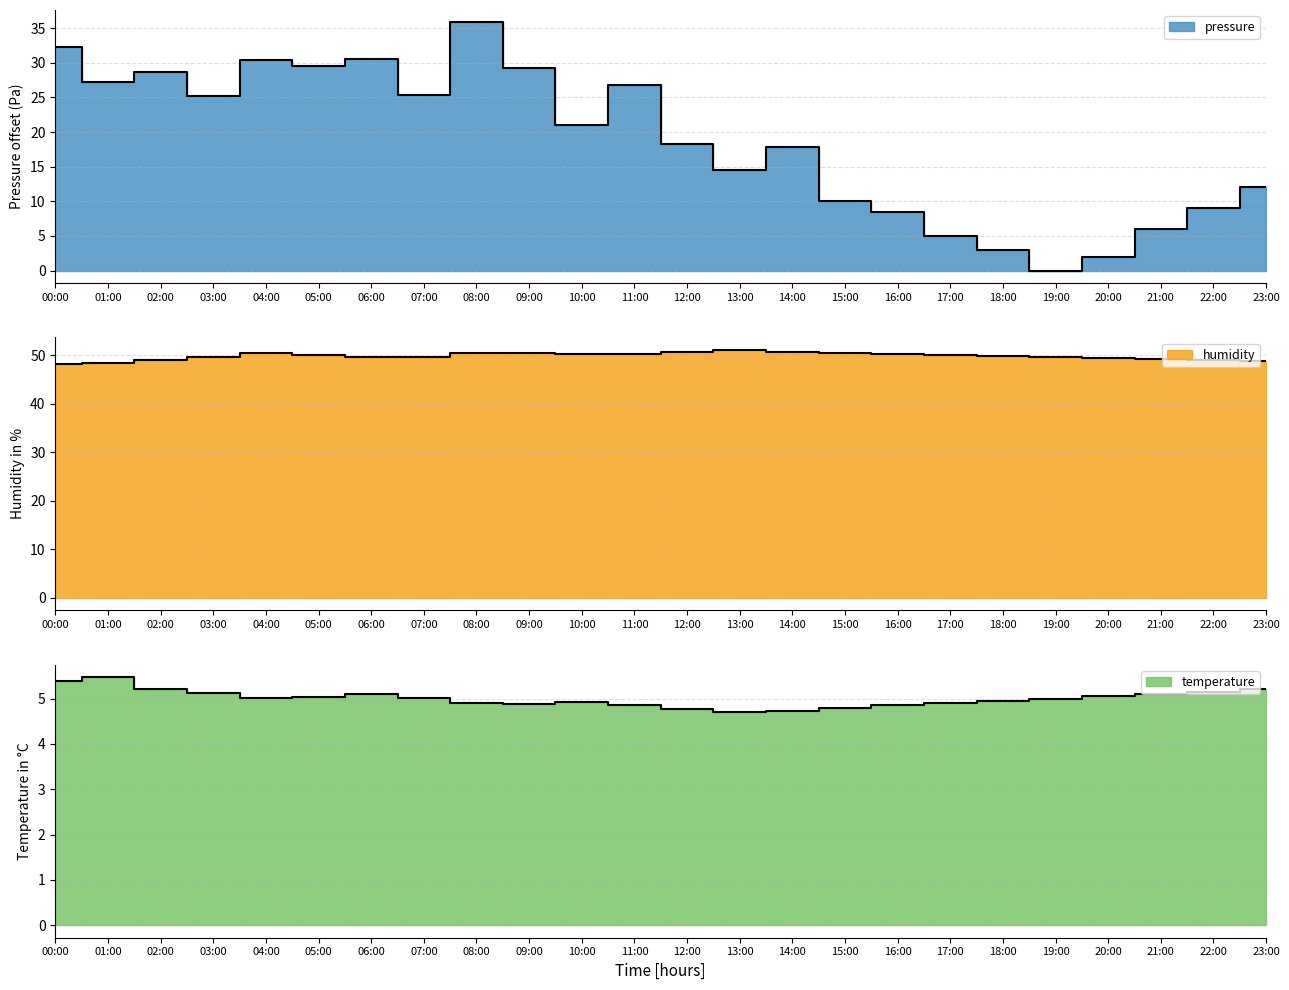

Reading right to left, what are all the values shown in this chart?

pressure: 12.0	9.0	6.0	2.0	0.0	3.0	5.0	8.5	10.0	17.8	14.5	18.2	26.8	21.1	29.2	35.8	25.3	30.6	29.5	30.4	25.2	28.7	27.2	32.2
temperature: 5.2	5.2	5.1	5.0	5.0	5.0	4.9	4.8	4.8	4.7	4.7	4.8	4.8	4.9	4.9	4.9	5.0	5.1	5.0	5.0	5.1	5.2	5.5	5.4
humidity: 48.9	49.1	49.3	49.5	49.7	49.9	50.1	50.3	50.5	50.7	51.1	50.7	50.2	50.2	50.4	50.5	49.7	49.7	50.0	50.4	49.7	49.1	48.3	48.3